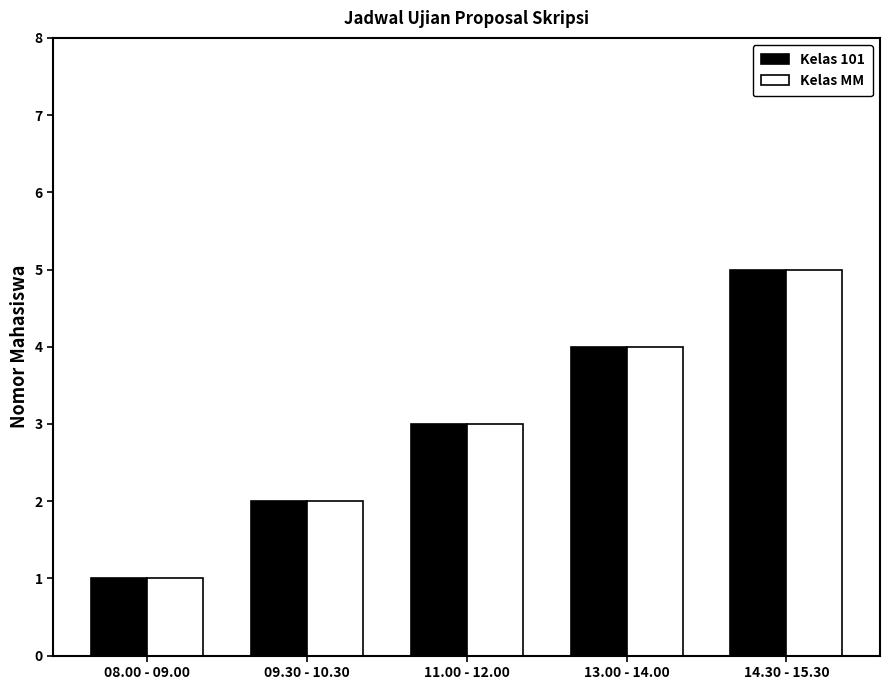

Are the bars grouped side by side (vs. stacked)?

Yes